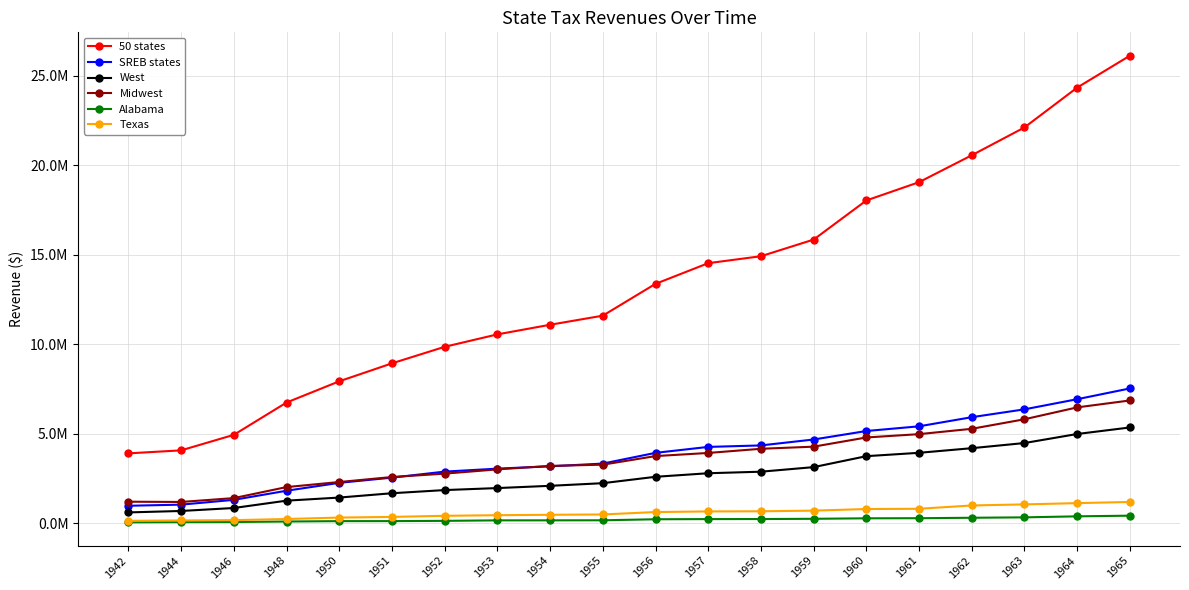

Which category has the highest value across all series?

1965